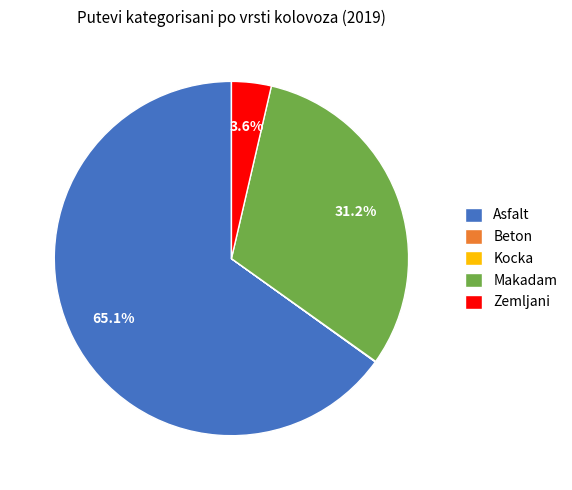

Between Zemljani and Makadam, which is larger?

Makadam